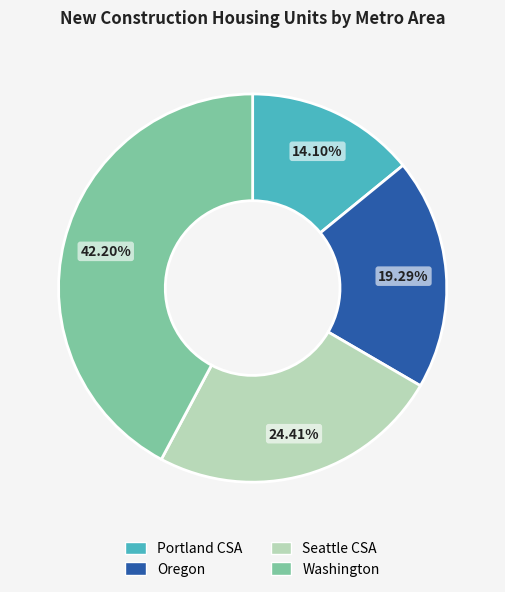

To the nearest percent, what portion does Oregon represent?

19%